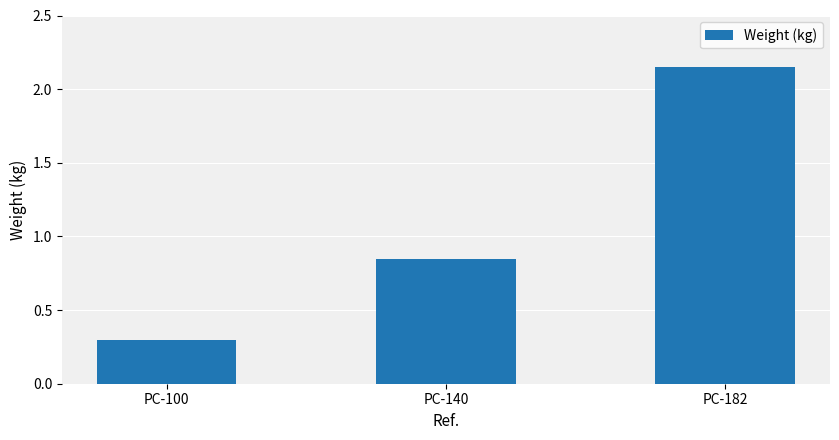

List the labels in order of value, largest first.

PC-182, PC-140, PC-100